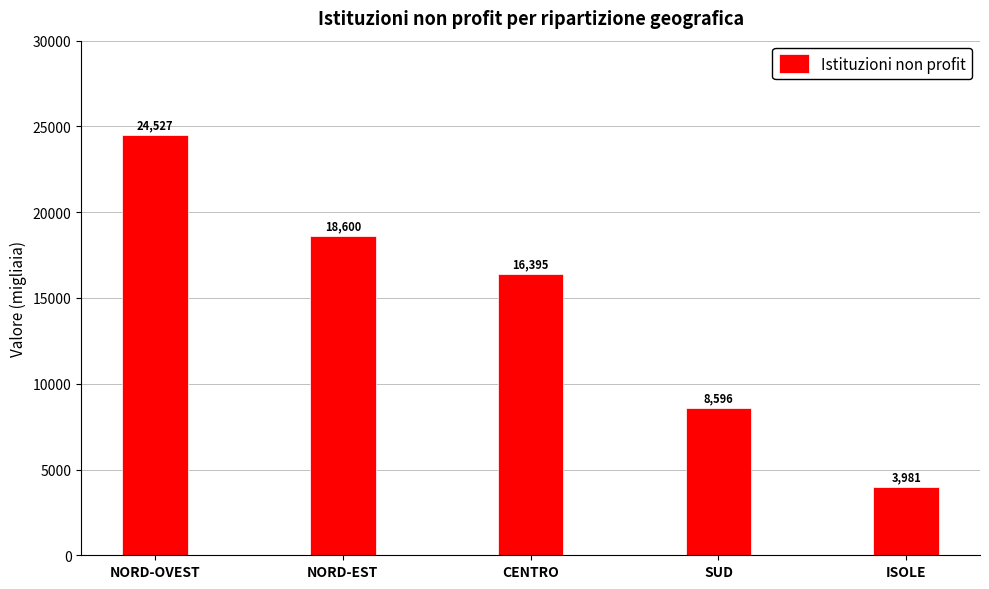

At which category does the chart reach its peak across all series?

NORD-OVEST